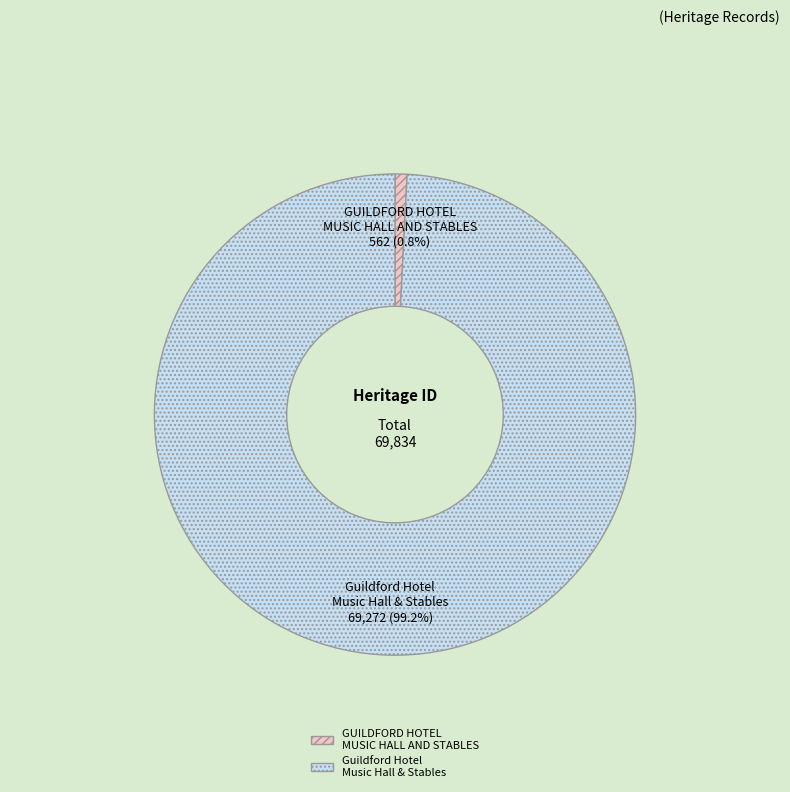

What is the majority slice?

Guildford Hotel Music Hall & Stables